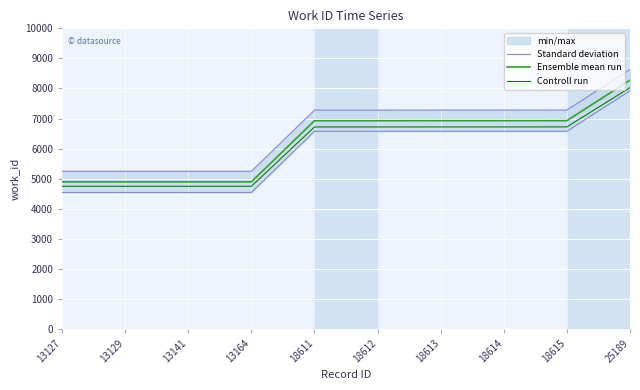

Reading left to right, what are all the values shown in this chart?

Standard deviation: 13127=5244.1	13129=5244.1	13141=5244.1	13164=5244.1	18611=7279.1	18612=7279.1	18613=7280.1	18614=7280.1	18615=7281.1	25189=8628.1
Ensemble mean run: 13127=4892.0	13129=4892.0	13141=4892.0	13164=4892.0	18611=6927.0	18612=6927.0	18613=6928.0	18614=6928.0	18615=6929.0	25189=8276.0
Controll run: 13127=4745.2	13129=4745.2	13141=4745.2	13164=4745.2	18611=6719.2	18612=6719.2	18613=6720.2	18614=6720.2	18615=6721.1	25189=8027.7